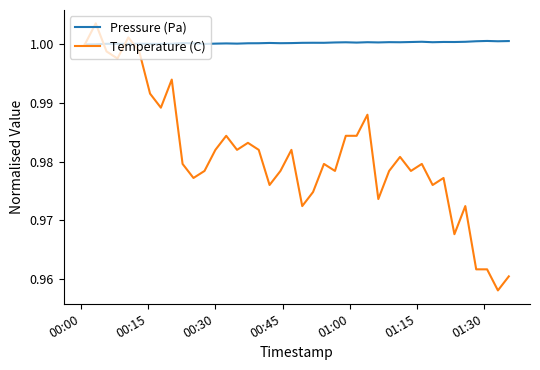

Rank the series by their average value, from lowest to highest.

Temperature (C), Pressure (Pa)